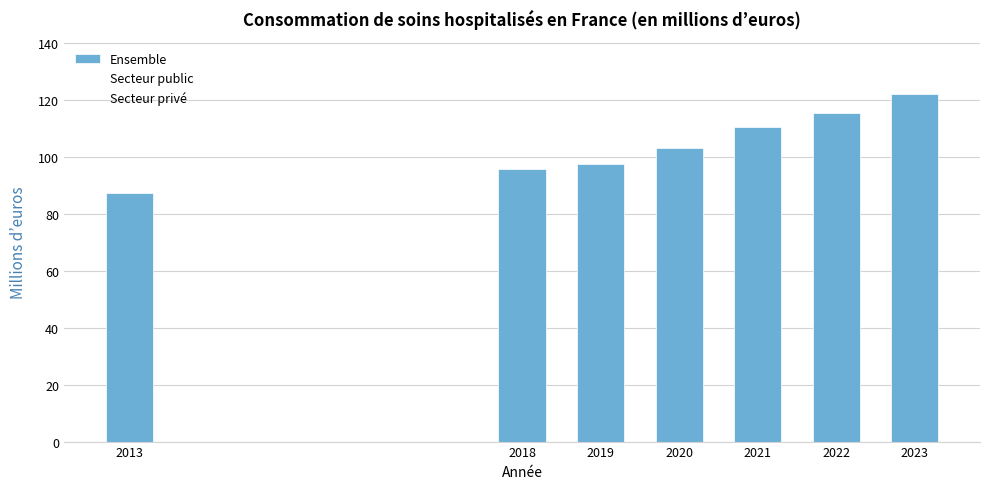

Reading left to right, list all the values displayed in this chart.

2013=87.4	2018=95.7	2019=97.7	2020=103.3	2021=110.7	2022=115.5	2023=122.1